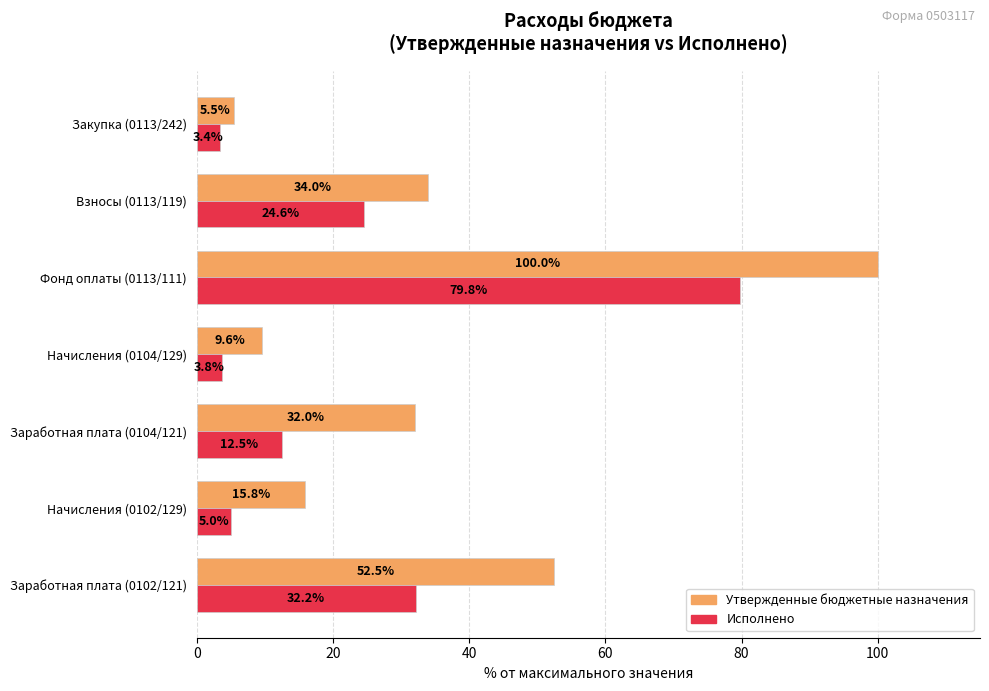

What is the spread (max minus min) of values at Начисления (0102/129)?

10.8